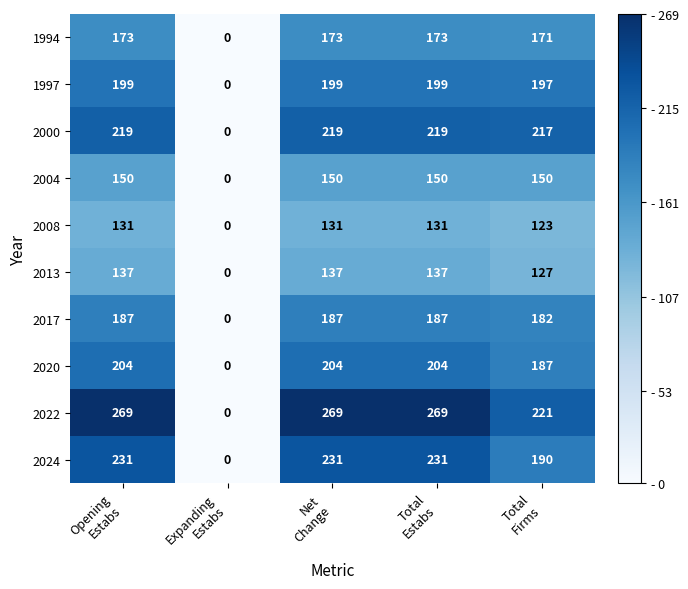

What is the sum of all 2024 values?

883